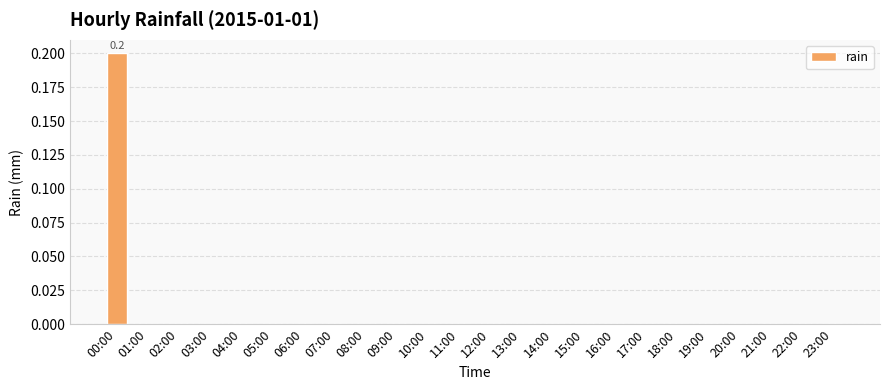

Which label corresponds to the largest value in the chart?

00:00